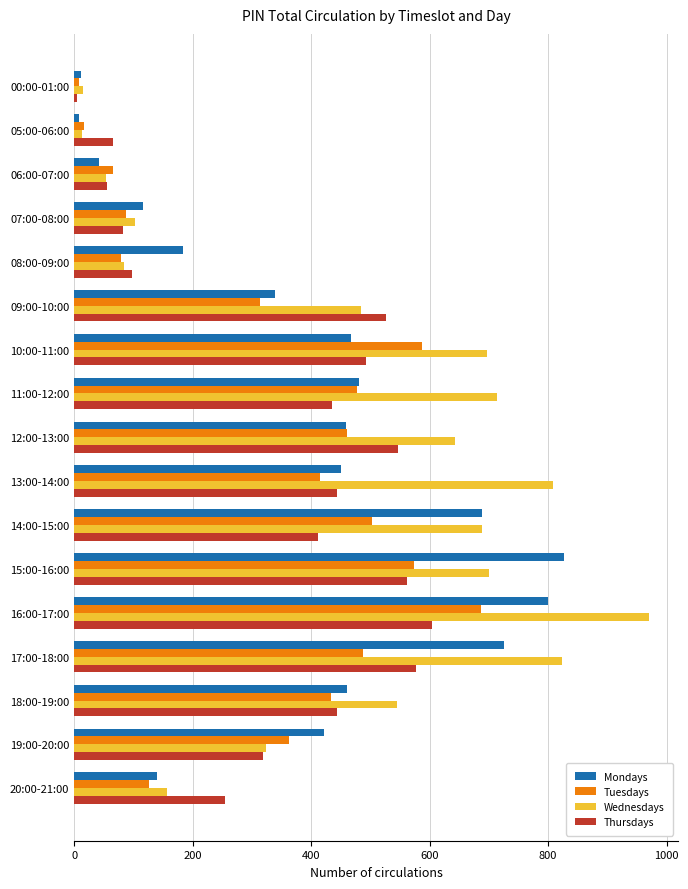

What is the difference between the maximum and minimum values in the Mondays series?

819